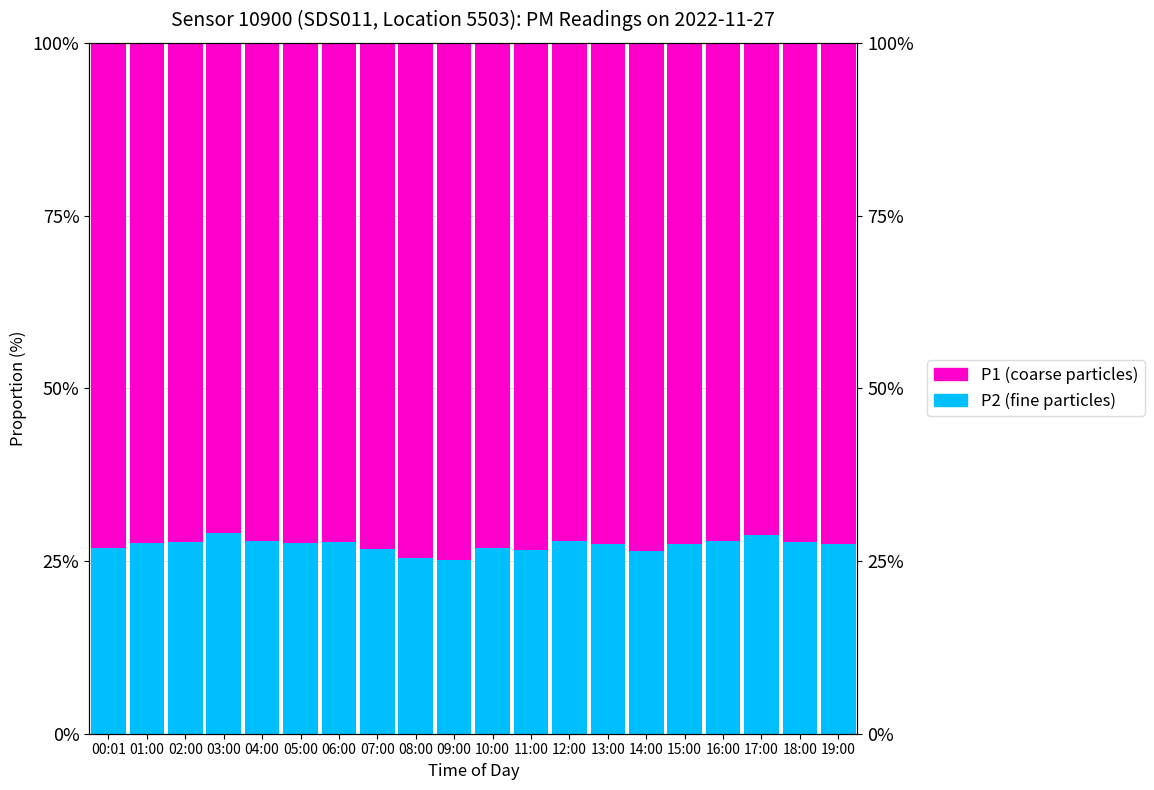

What is the label of the 16th bar from the right?

04:00